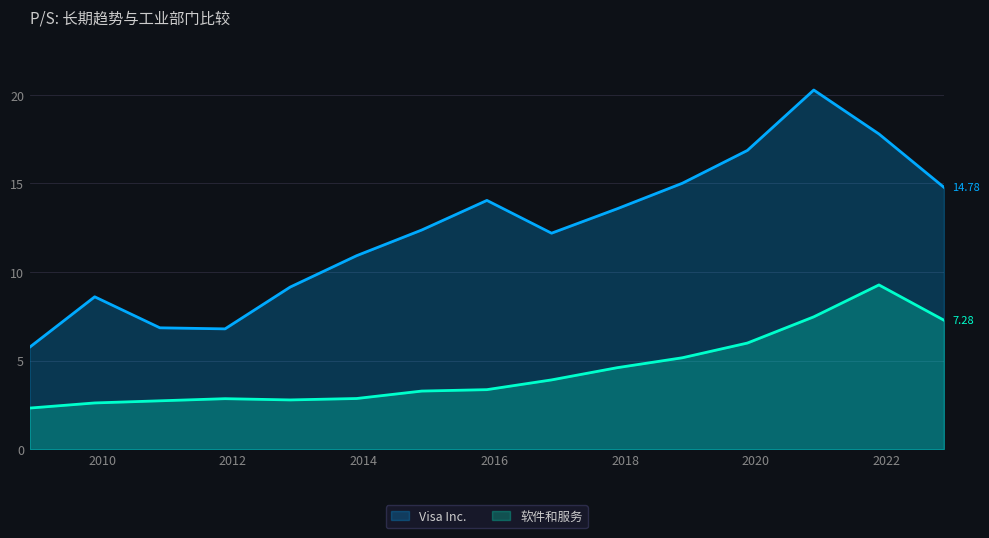

Is it true that 软件和服务 equals 4.0 at 2009-11-20?

False